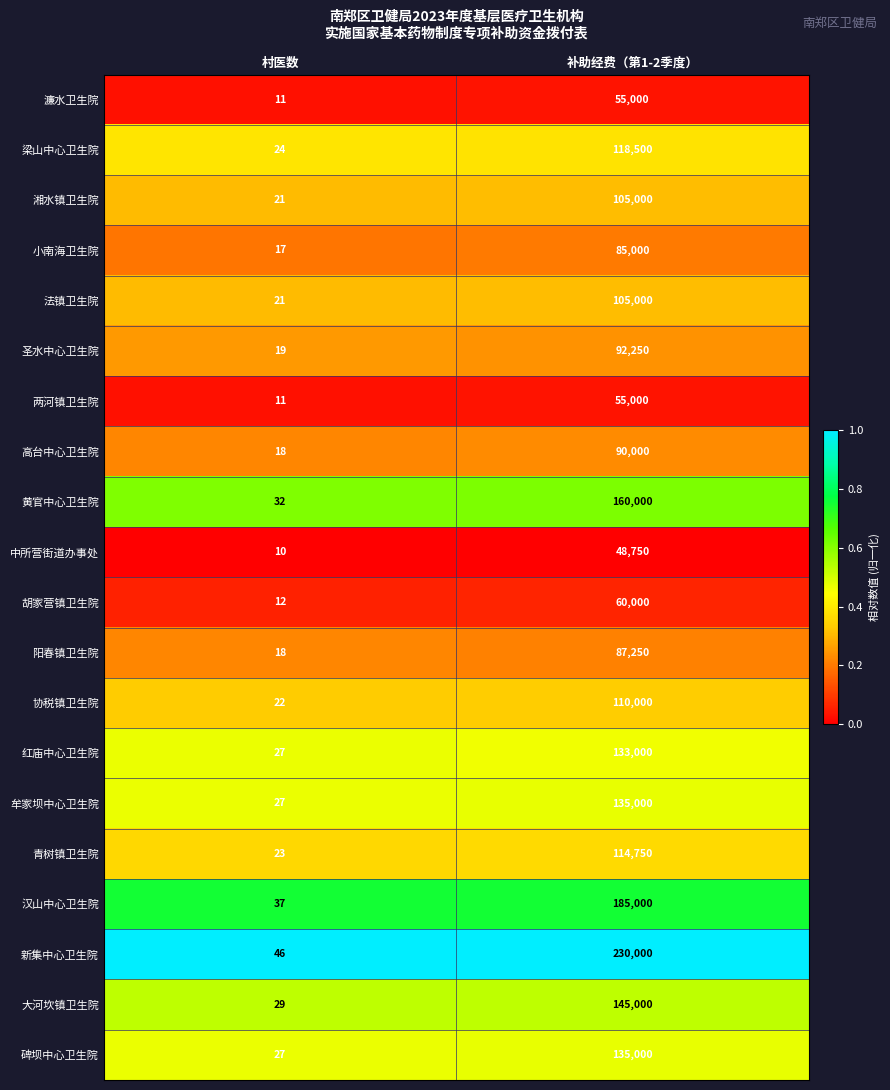

How many data points does each series have?

2